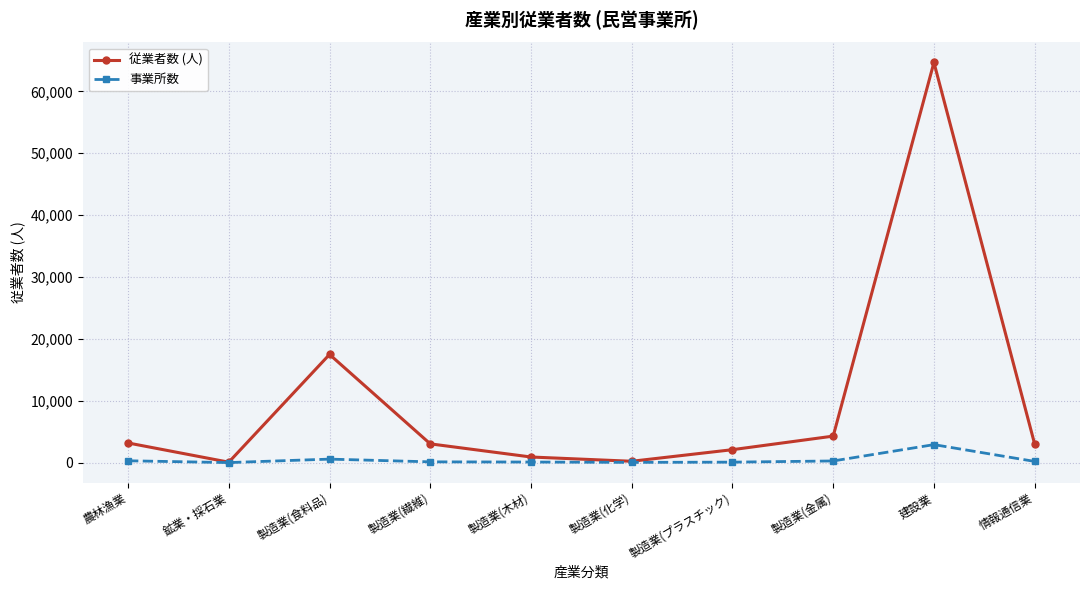

Which label corresponds to the largest value in the chart?

建設業